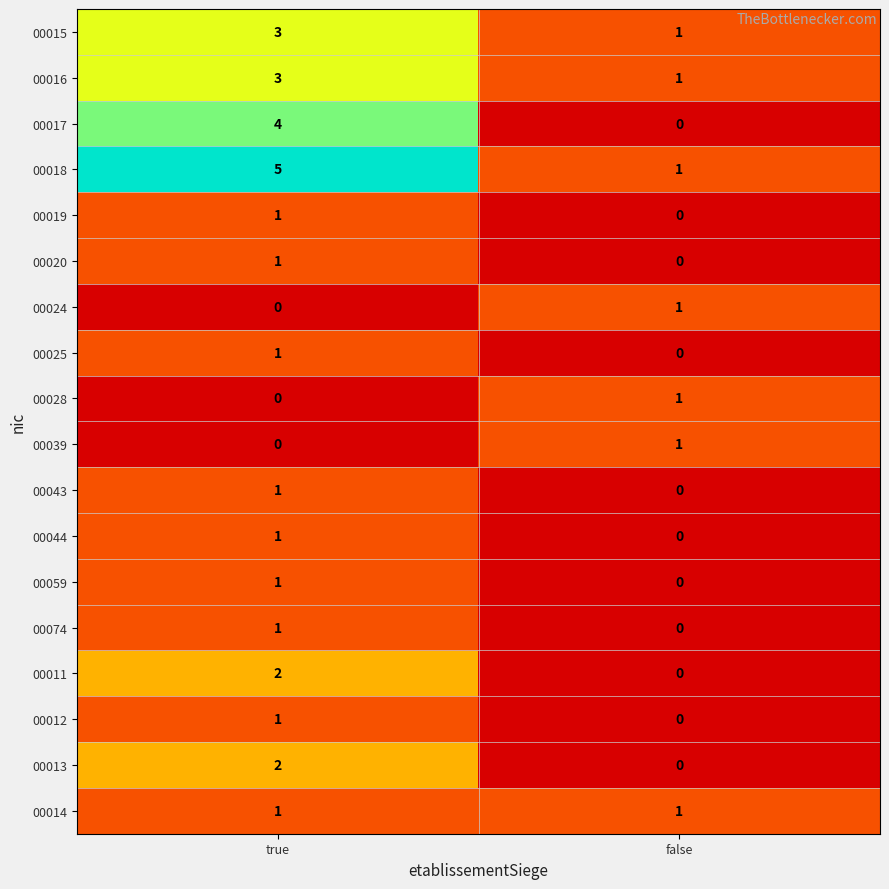

List the labels in order of 00039 value, smallest first.

true, false